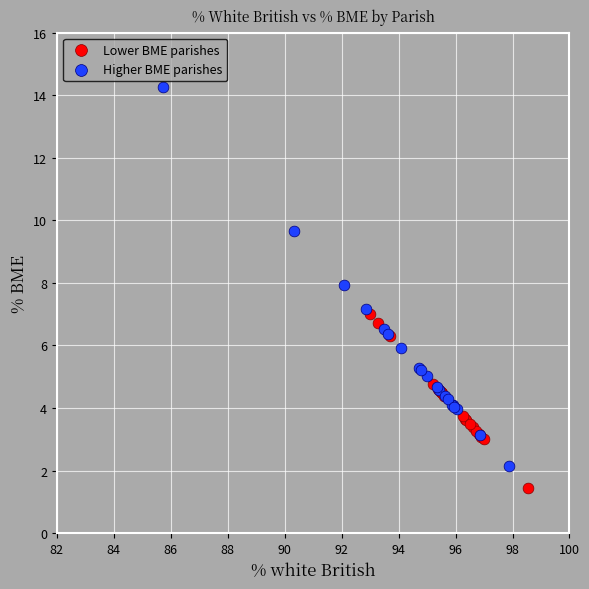

What are all the series names shown in the legend?

Lower BME parishes, Higher BME parishes